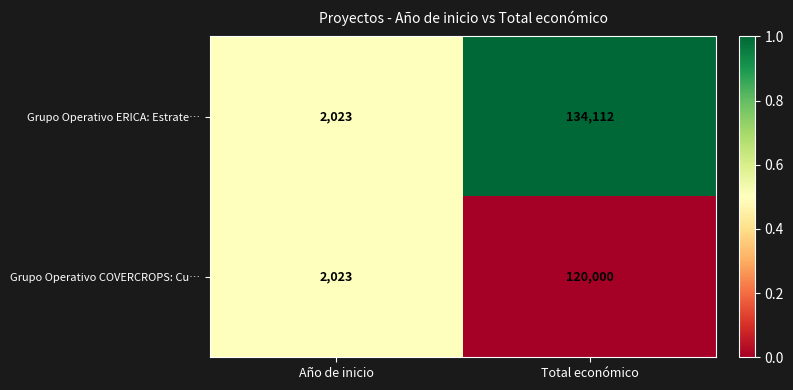

What is the approximate value of Grupo Operativo ERICA: Estrate… at Total económico, to the nearest 100?

134100